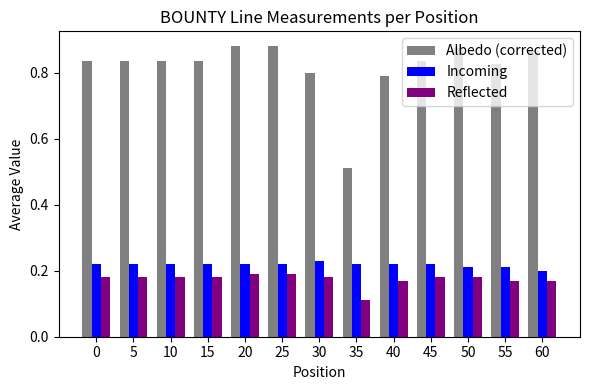

Which category has the lowest value in the Reflected series?

35